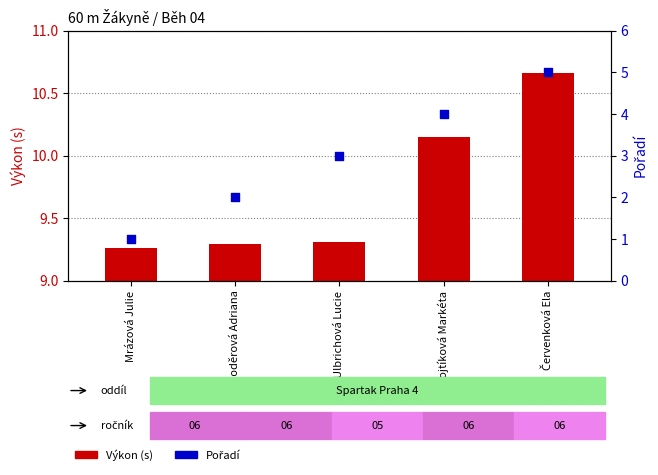

What are all the series names shown in the legend?

Výkon, Pořadí